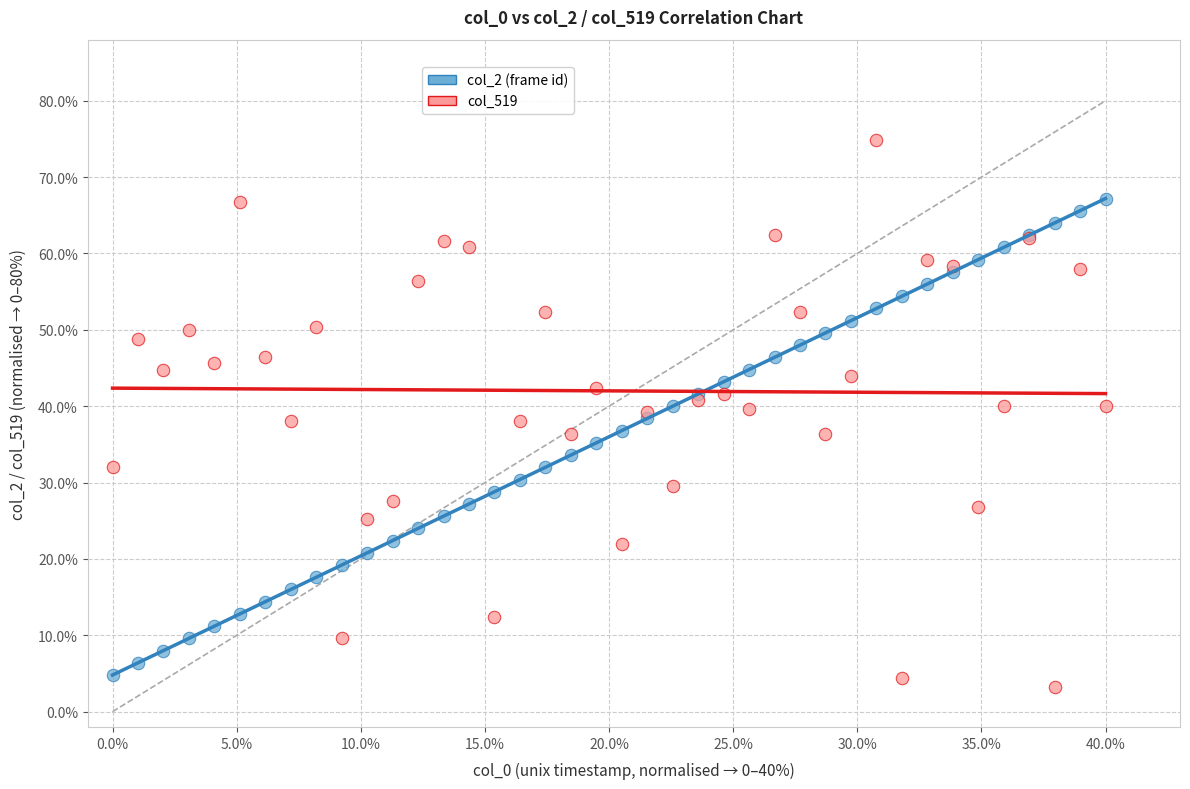

What are all the series names shown in the legend?

col_2 (frame id), col_519